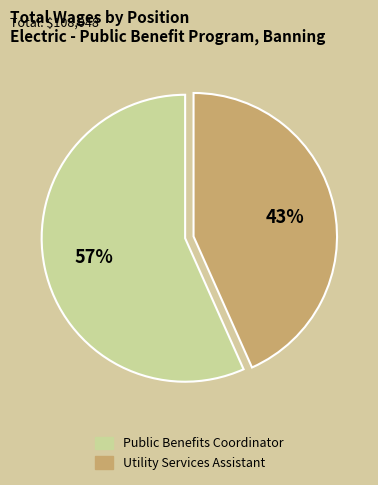

Is the sum of Public Benefits Coordinator and Utility Services Assistant greater than half?

Yes